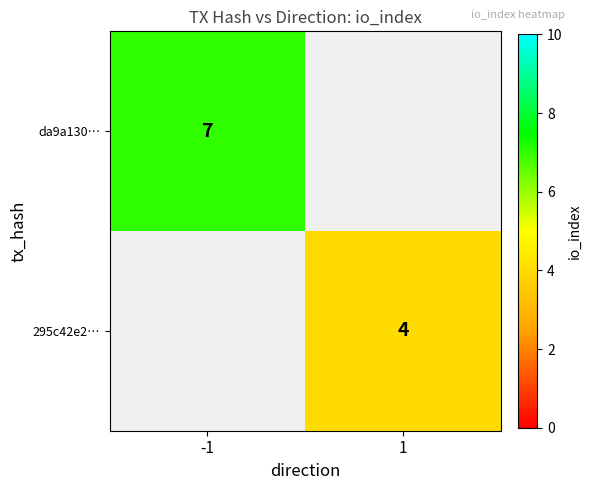

The 295c42e2… series shows 3 at 1. True or false?

False